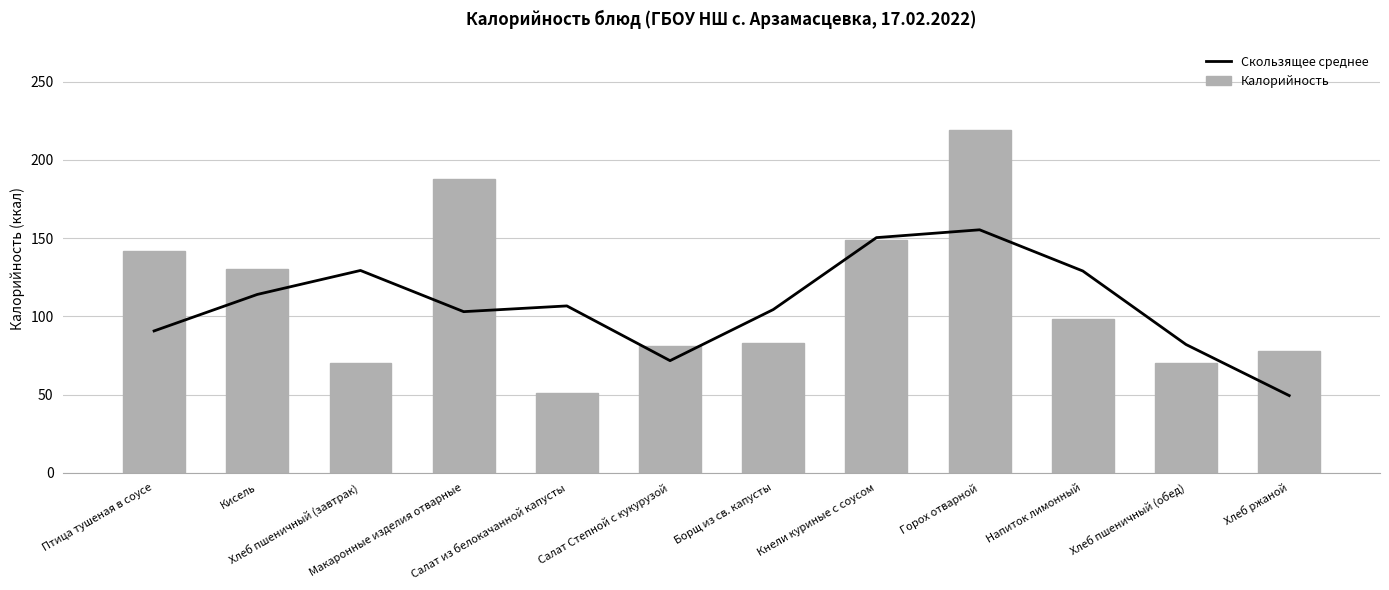

What is the minimum value shown in the chart?

49.3